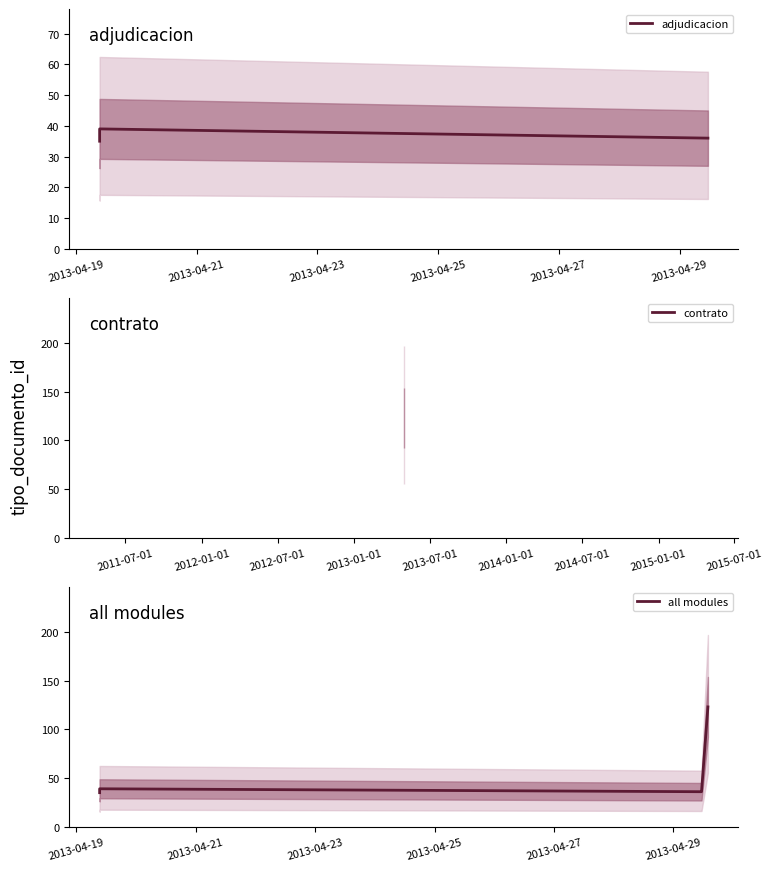

What is the value of the 6th point from the left?

123